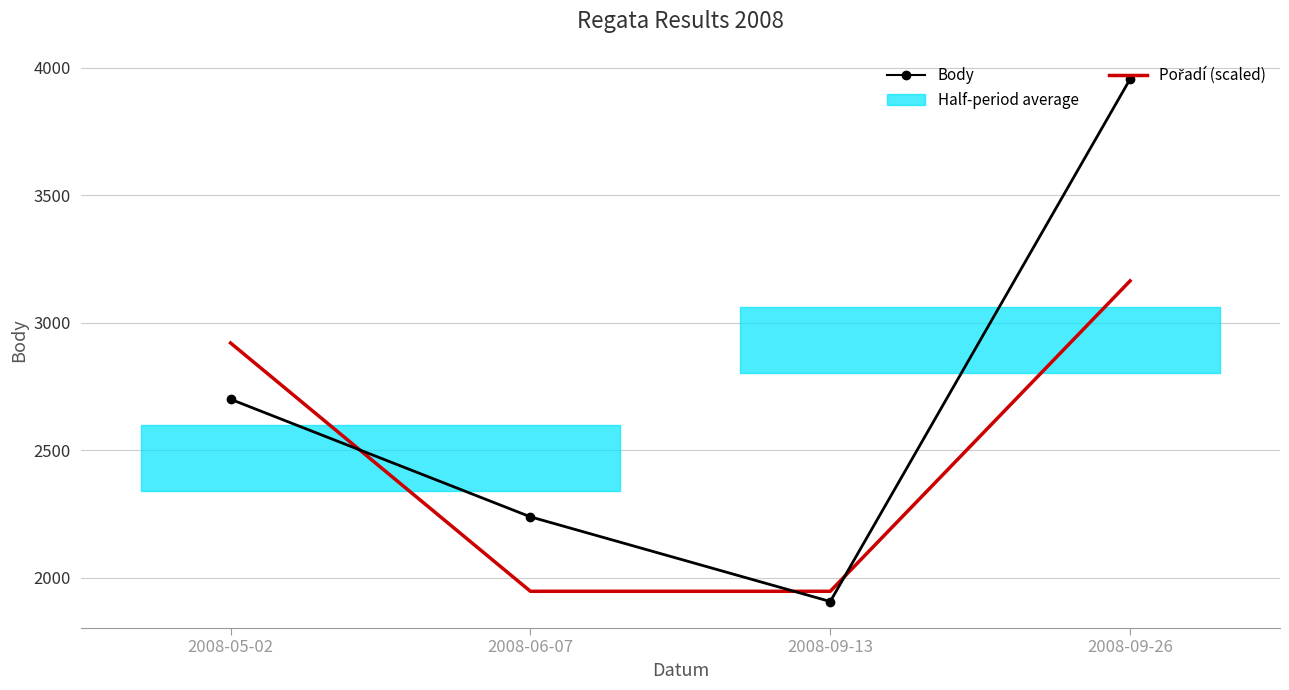

At which category is the sum across all series the highest?

2008-09-26